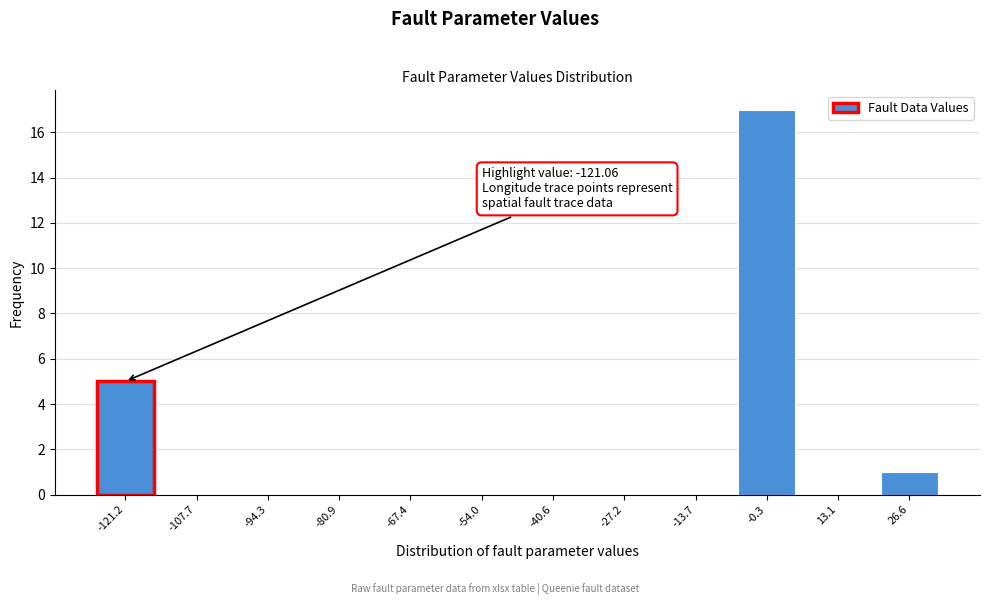

Reading left to right, extract all data points from this chart.

-121.2=5	-107.7=0	-94.3=0	-80.9=0	-67.4=0	-54.0=0	-40.6=0	-27.2=0	-13.7=0	-0.3=17	13.1=0	26.6=1